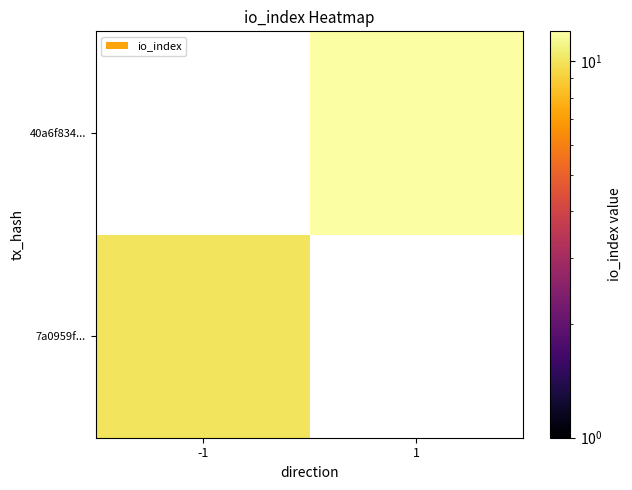

Between -1 and 1, which is larger?

1